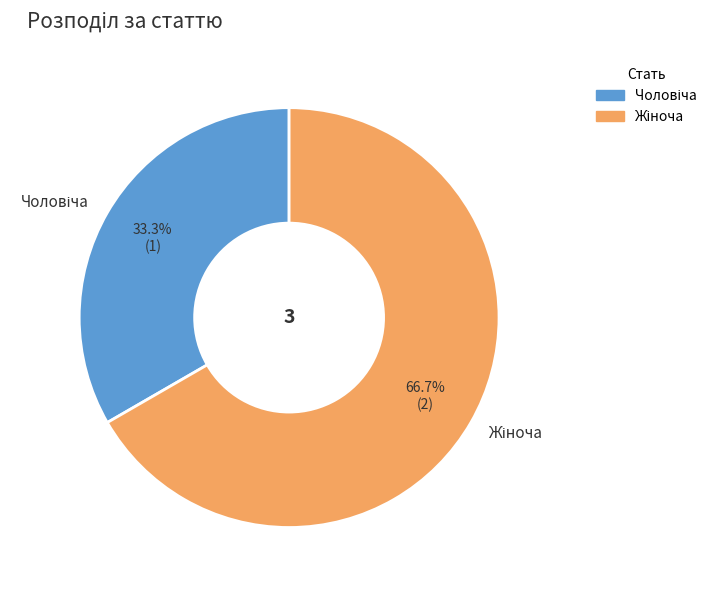

How many segments does this pie chart have?

2